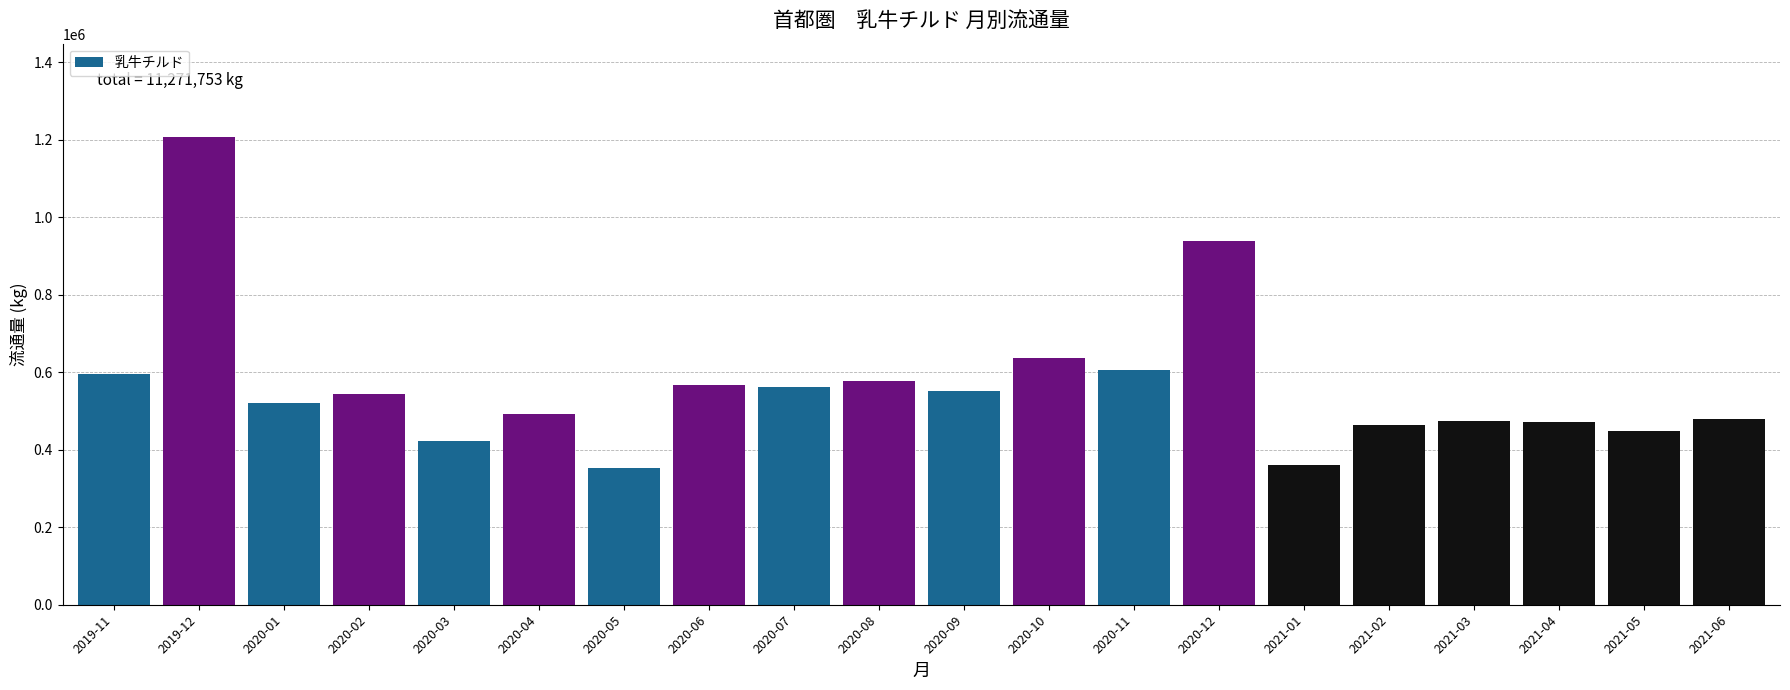

What is the value of the 18th bar from the left?

470260